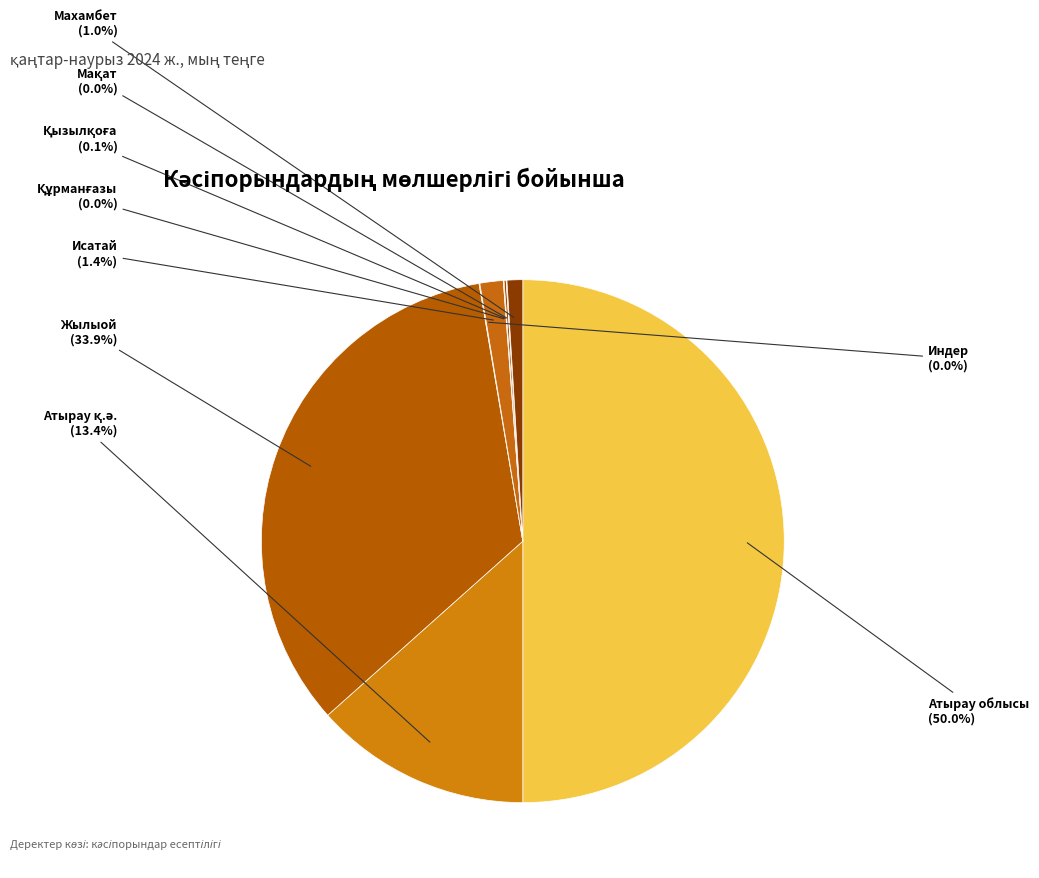

To the nearest percent, what is the difference between the largest and smallest slice percentages?

50%